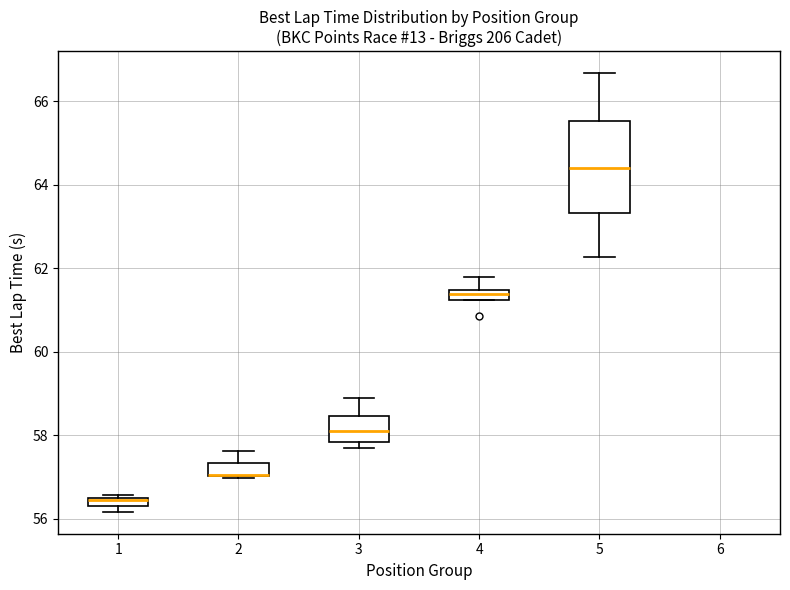

Which box is the tallest, from its lower edge to its upper edge?

5